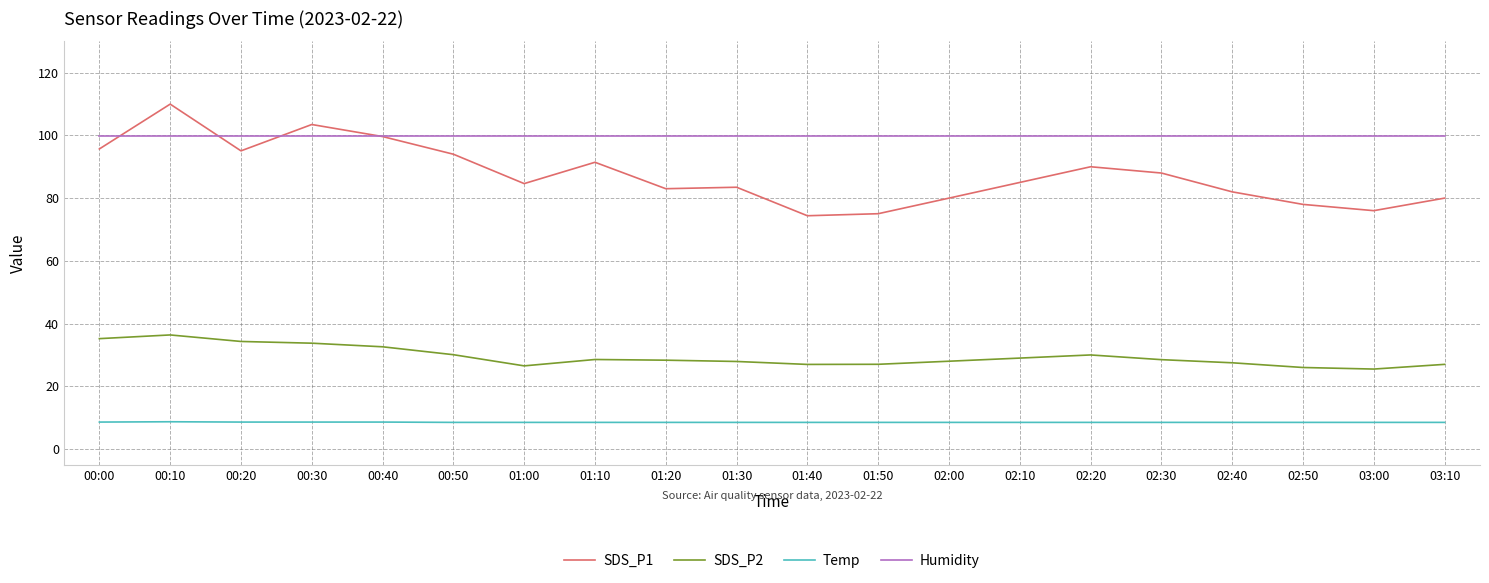

True or false: SDS_P2 and Humidity intersect in this chart.

False